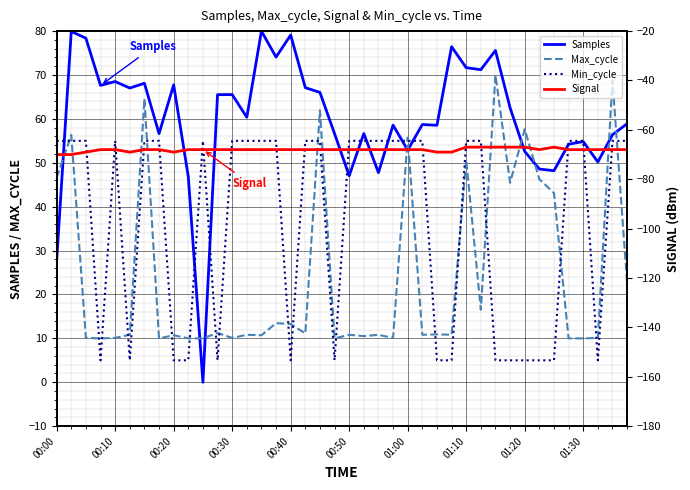

What is the value of the Min_cycle point at the 22nd from the left?

55.0